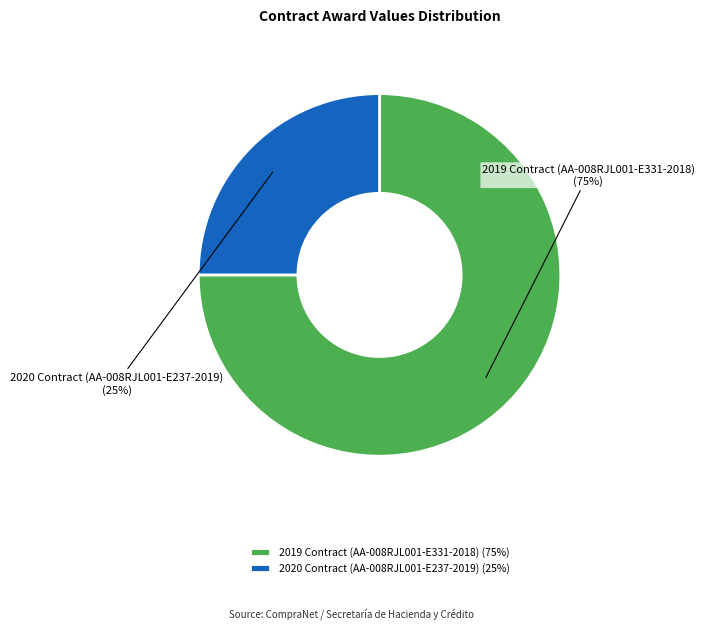

Which slice is the smallest?

2020 Contract (AA-008RJL001-E237-2019)